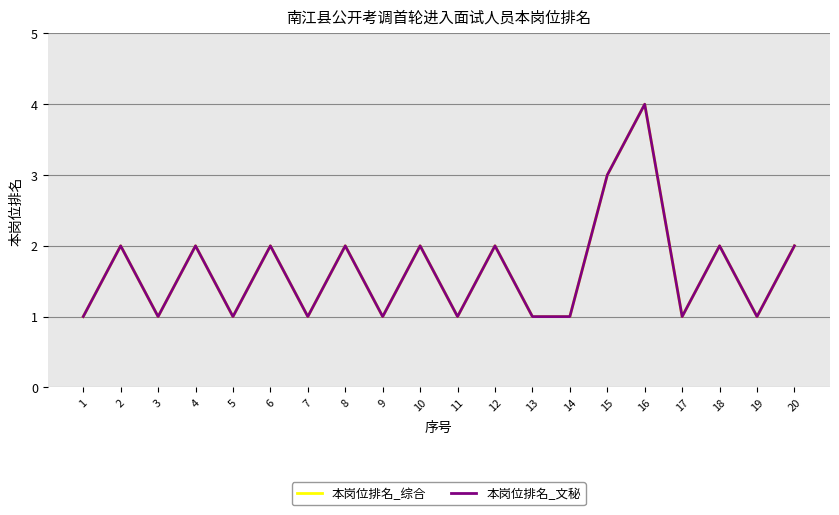

Is the value of 本岗位排名_综合 at 15 greater than the value of 本岗位排名_文秘 at 1?

Yes